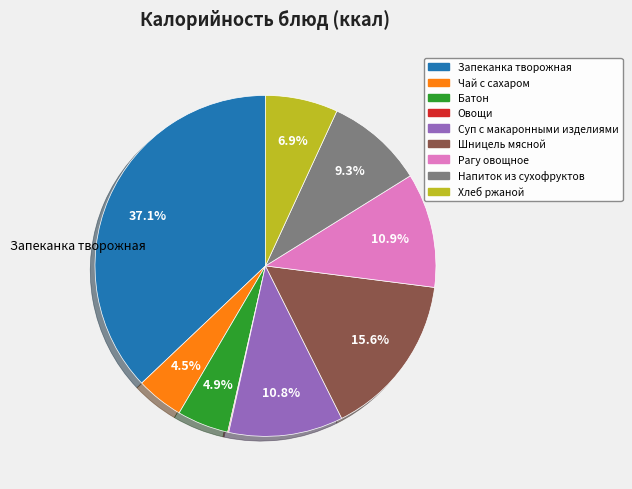

Is there a majority slice in this chart?

No